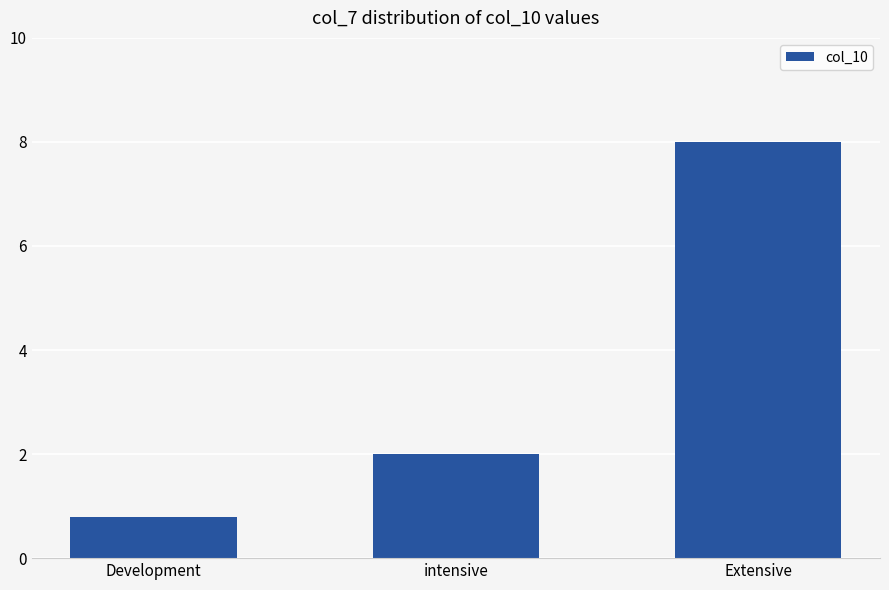

At which category does the chart reach its minimum across all series?

Development